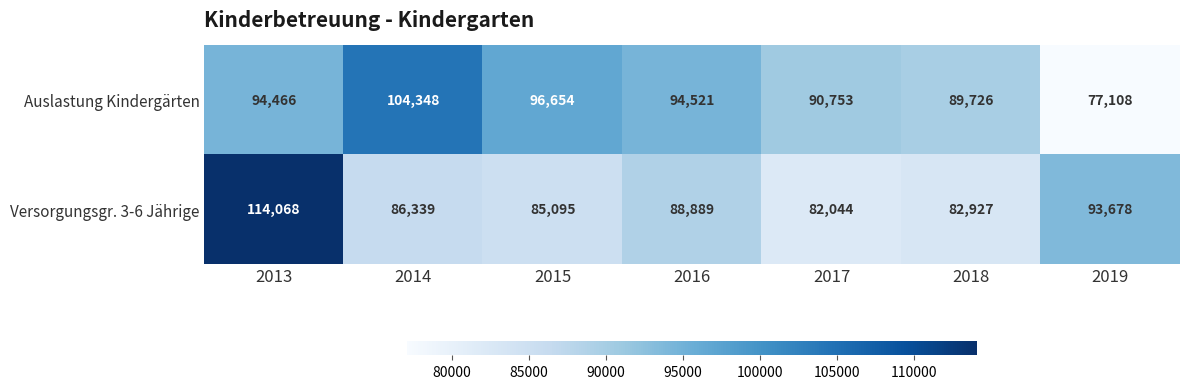

How many data points in Auslastung Kindergärten are less than 94466?

3